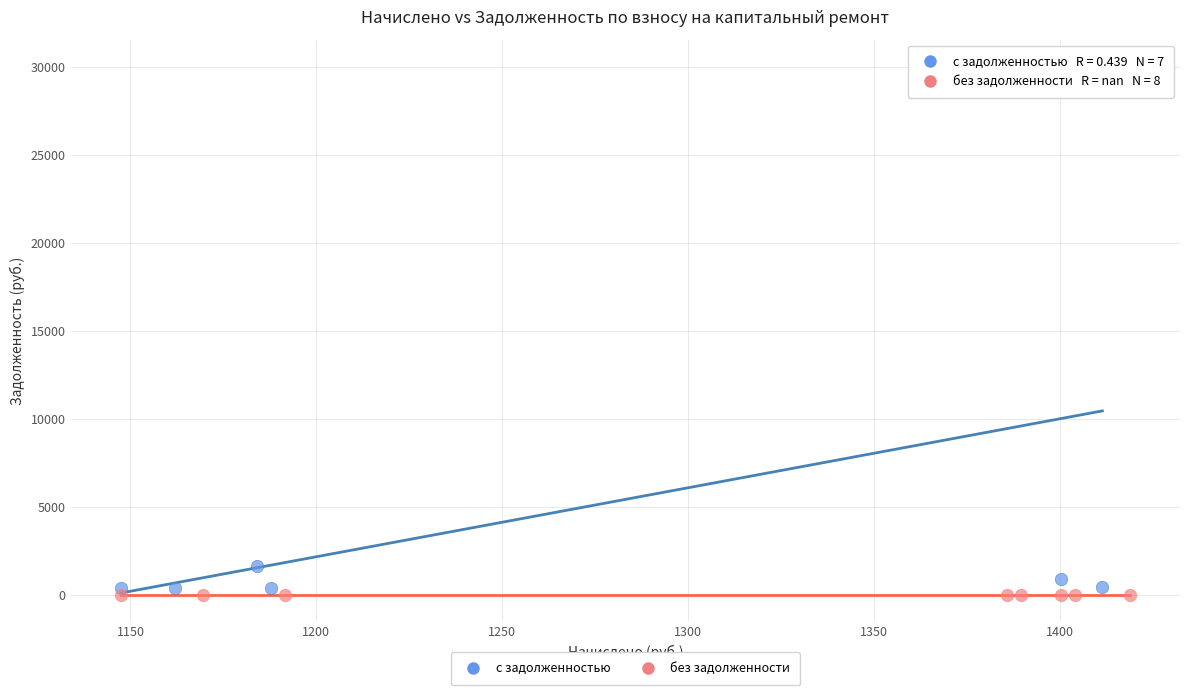

Which series contains the highest Y value?

с задолженностью